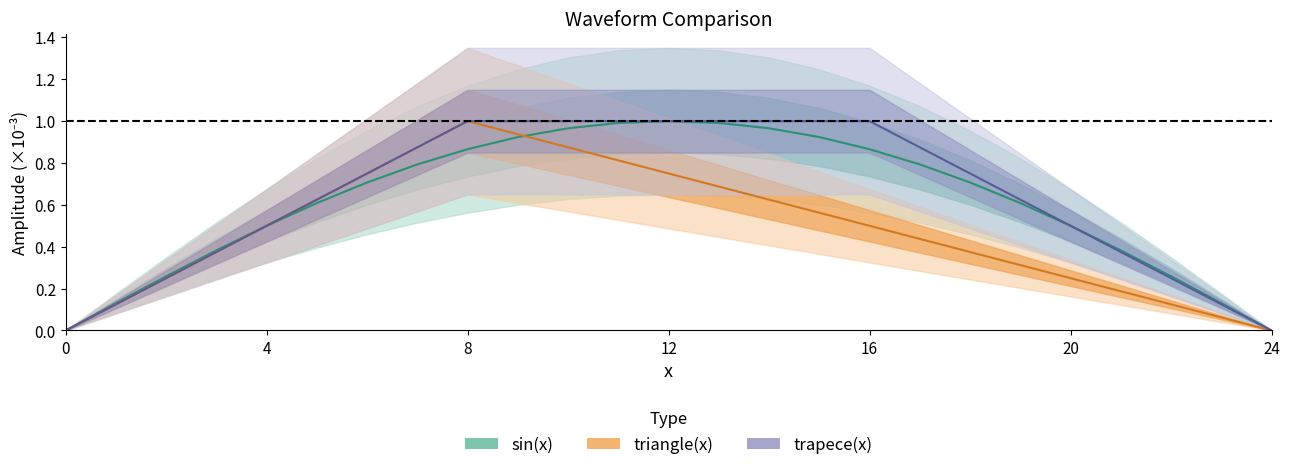

Which label corresponds to the smallest value in the chart?

24